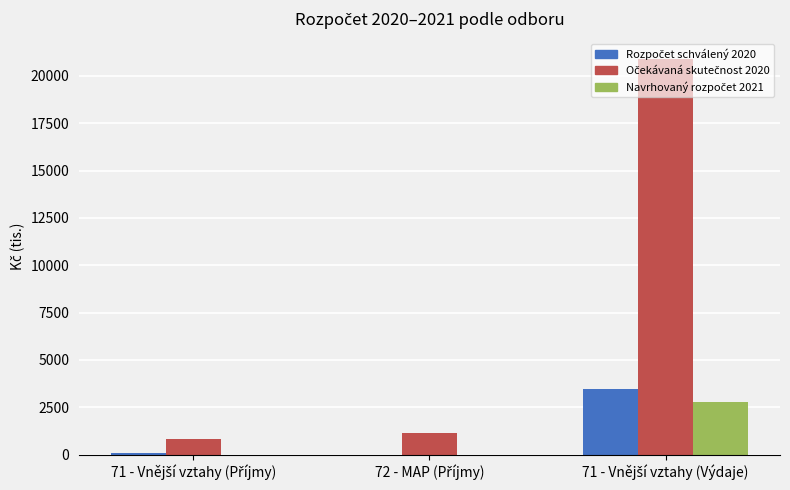

Which has a higher value, 71 - Vnější vztahy (Výdaje) or 72 - MAP (Příjmy)?

71 - Vnější vztahy (Výdaje)